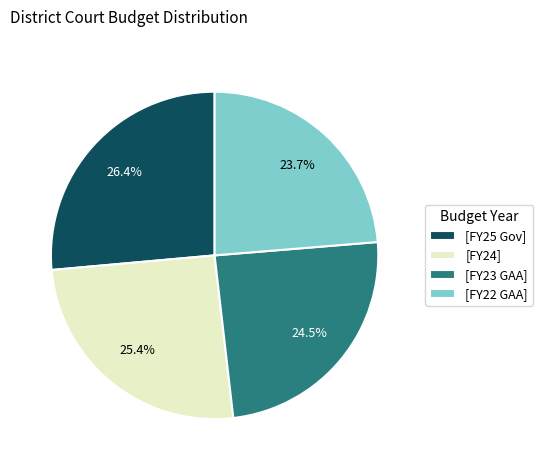

Which slice is the largest?

[FY25 Gov]